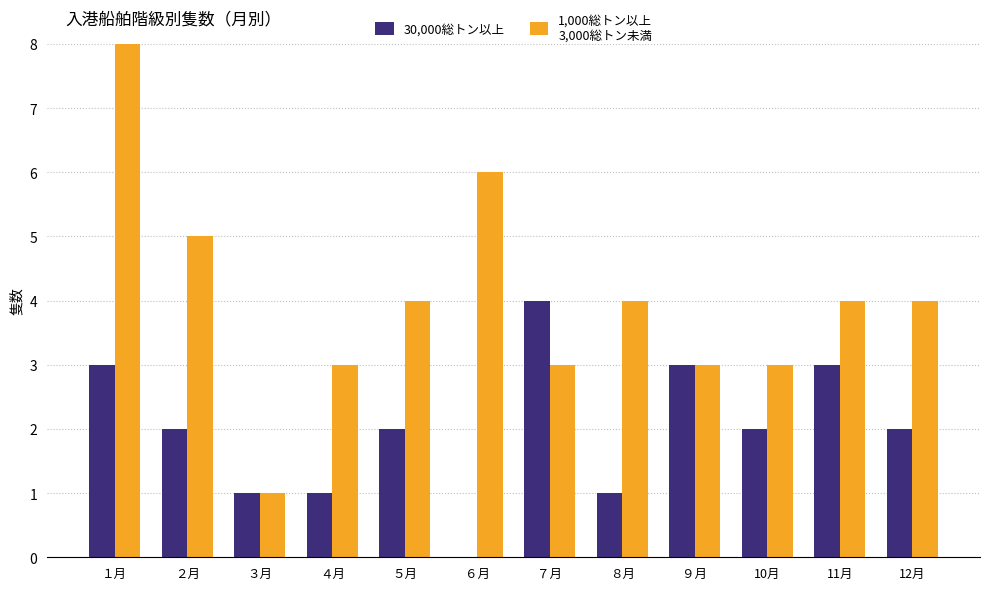

How many series are shown in this chart?

2